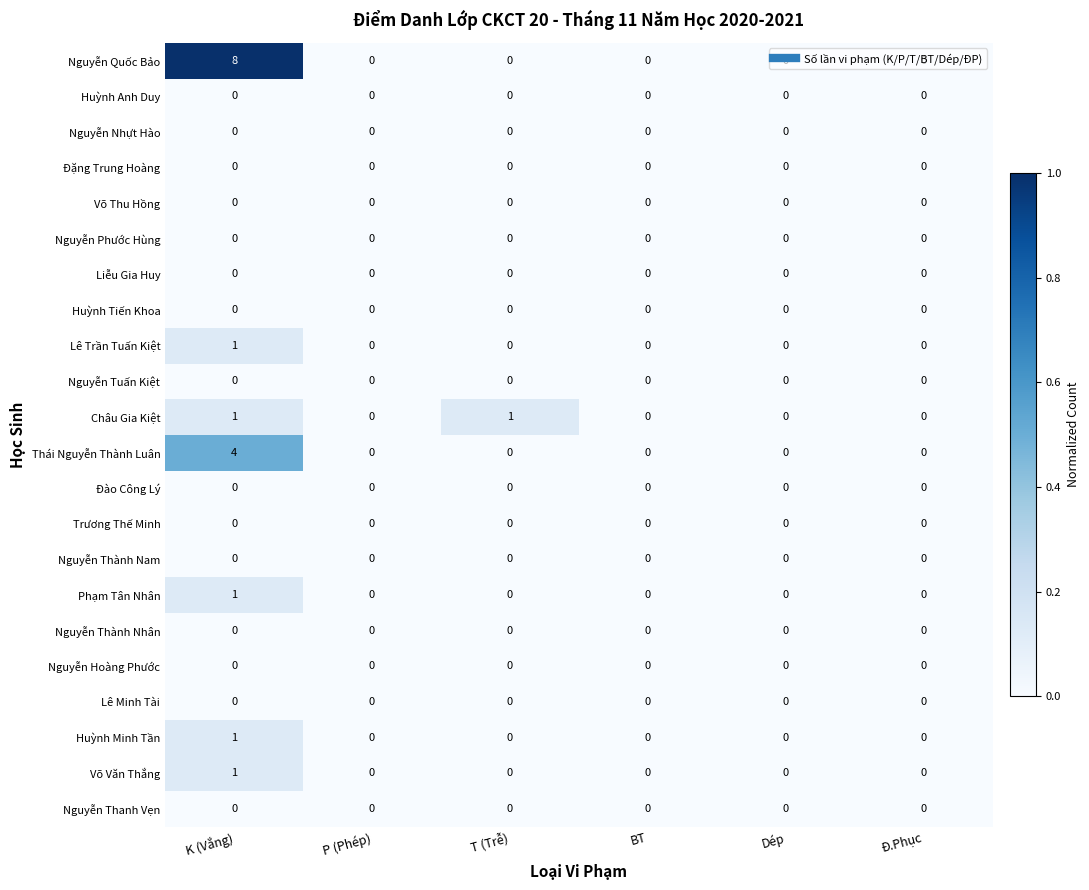

Count the number of data series in this chart.

22